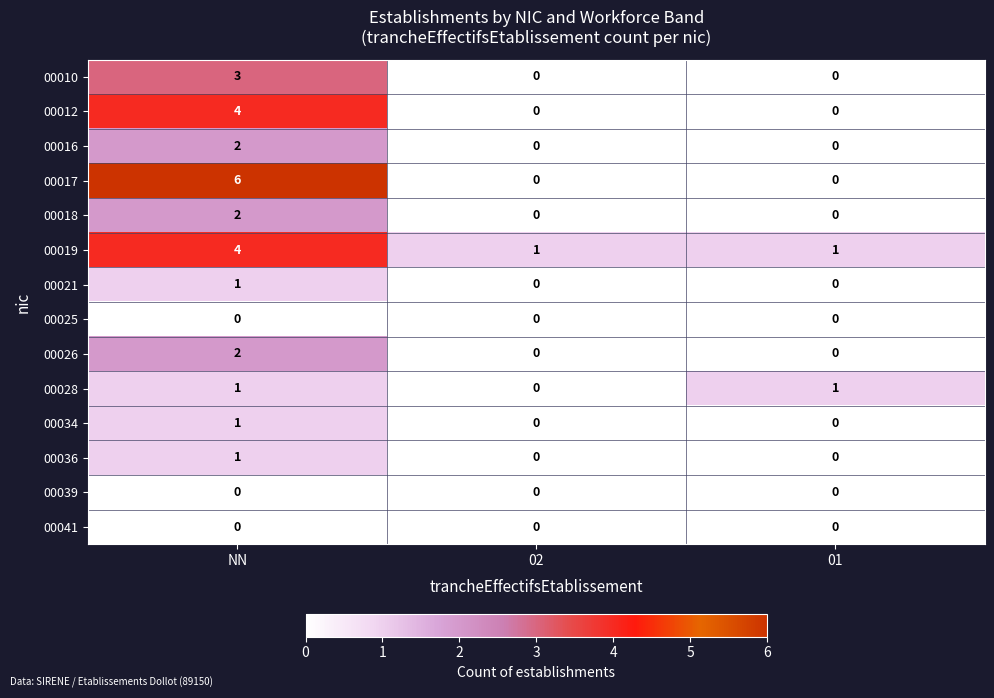

The value of 00041 at 01 is 0. True or false?

True